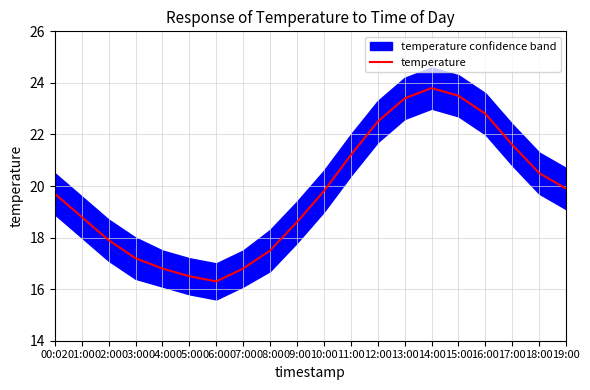

Which label corresponds to the smallest value in the chart?

06:00